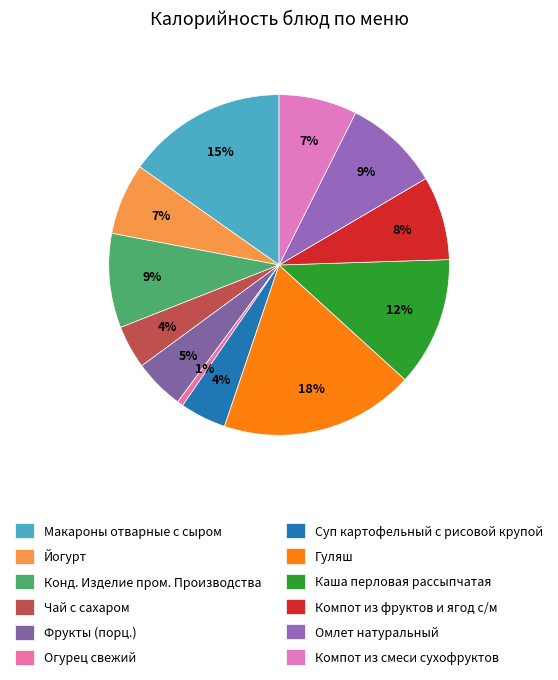

What is the change in value from Чай с сахаром to Каша перловая рассыпчатая?

+120.4